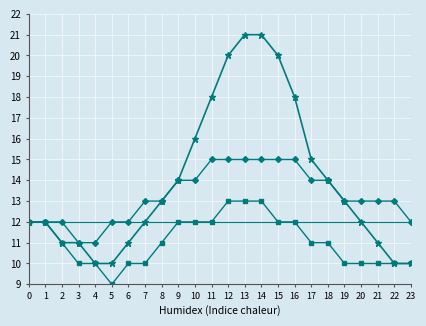

What is the maximum value shown in the chart?

21